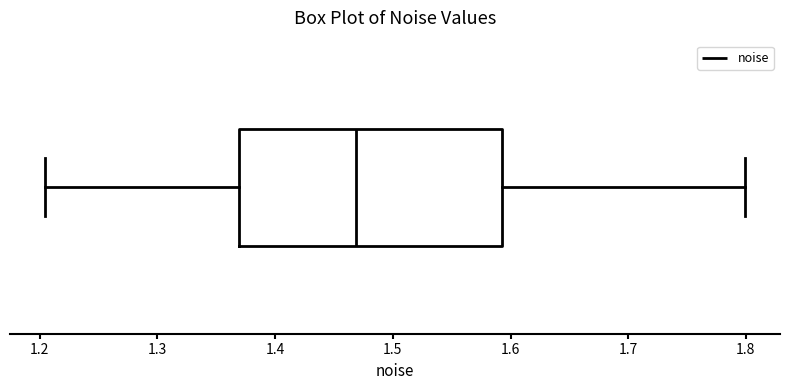

Where is the left edge of the box on the x-axis? The values are not printed on the chart, so give them approximately, as read against the axis.

1.37